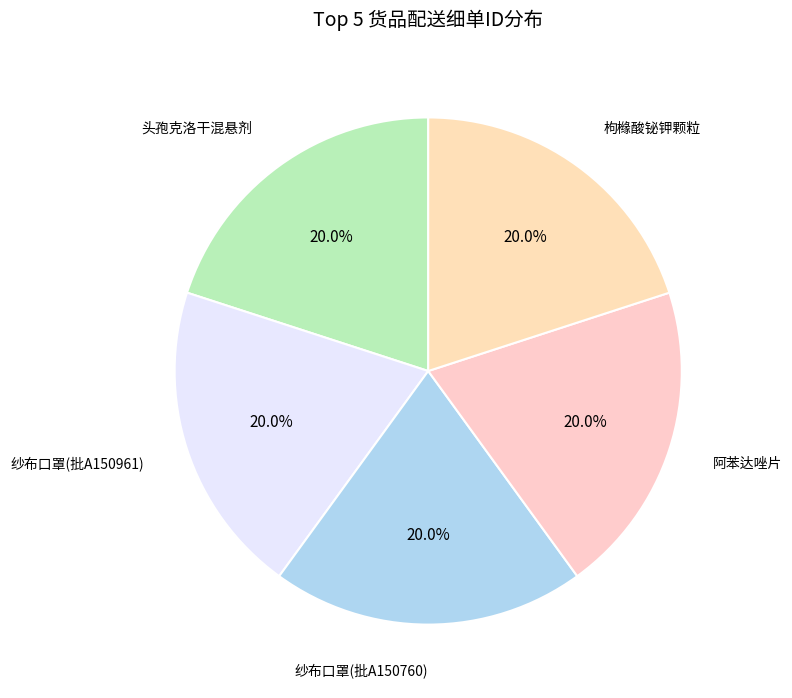

How many slices are in this pie chart?

5